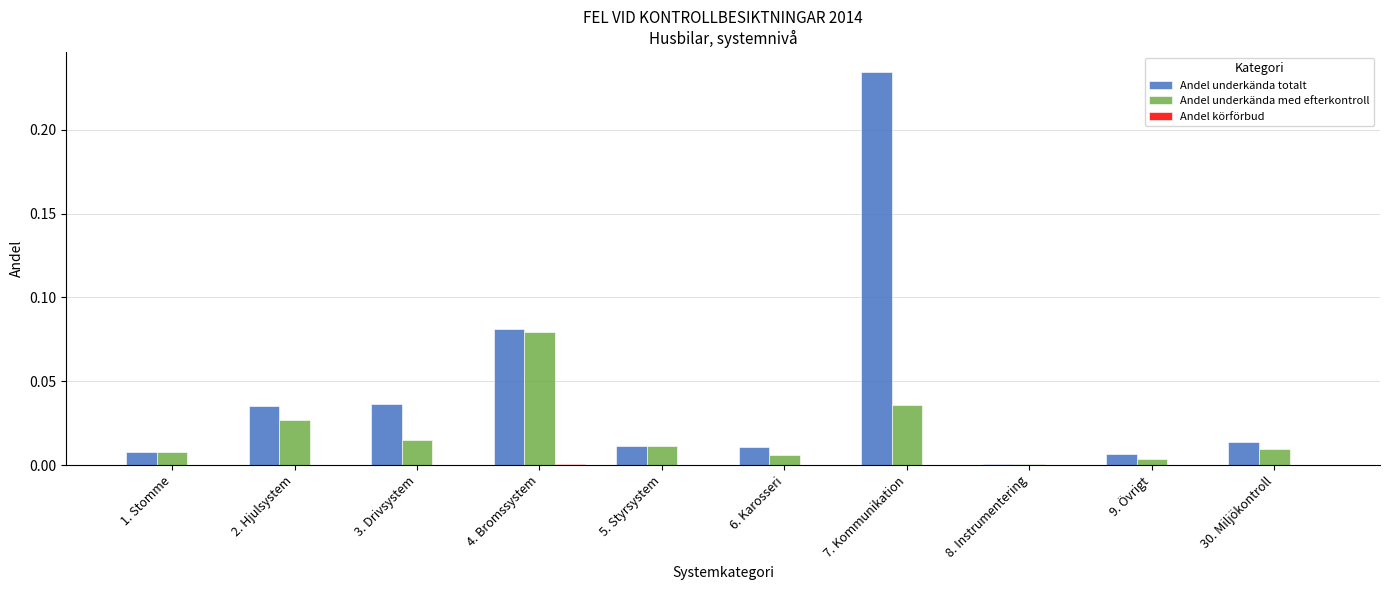

True or false: Andel underkända med efterkontroll has a value of 0.0 at 2. Hjulsystem.

True